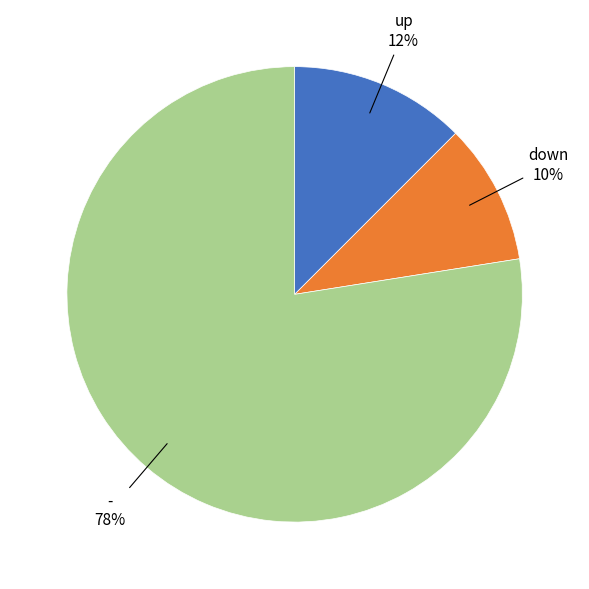

To the nearest percent, what is the average slice percentage?

33%